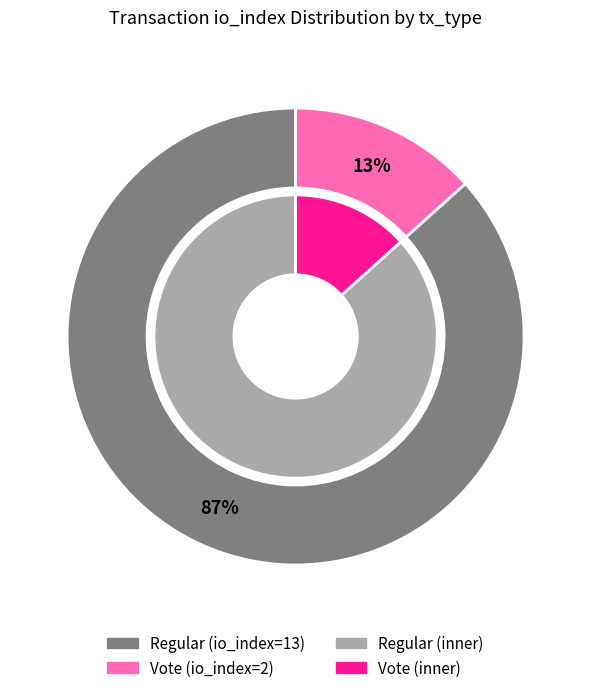

Is Vote (index 2) the majority of the pie?

No